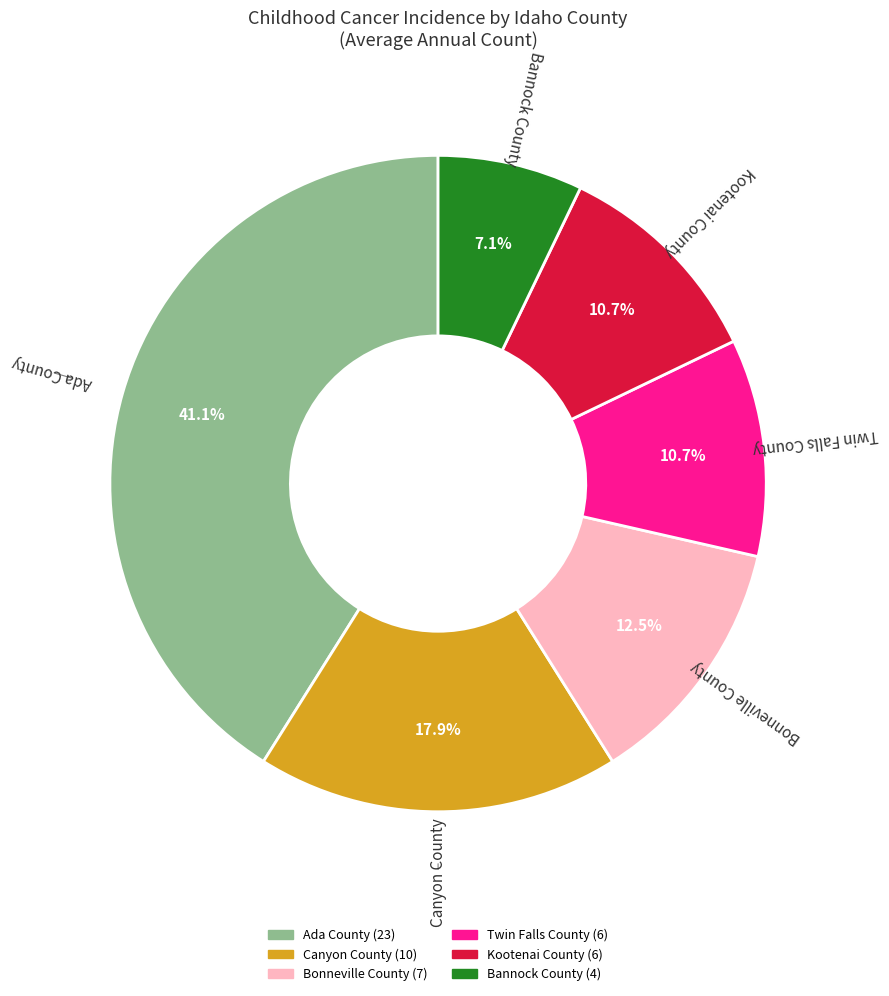

To the nearest percent, what is the difference between the Bonneville County and Ada County slice percentages?

29%